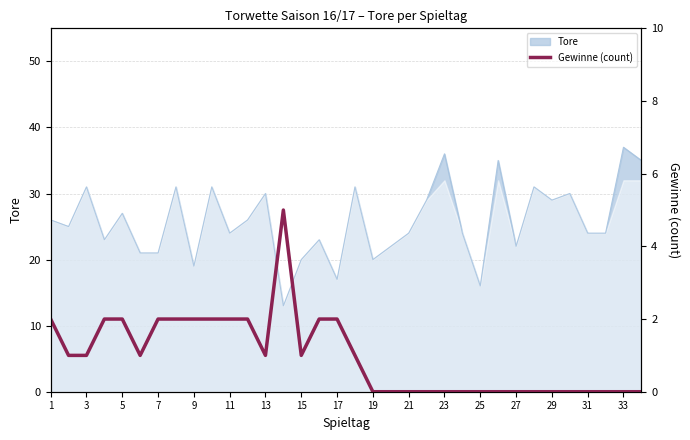

What is the value of the 6th point from the left?

1